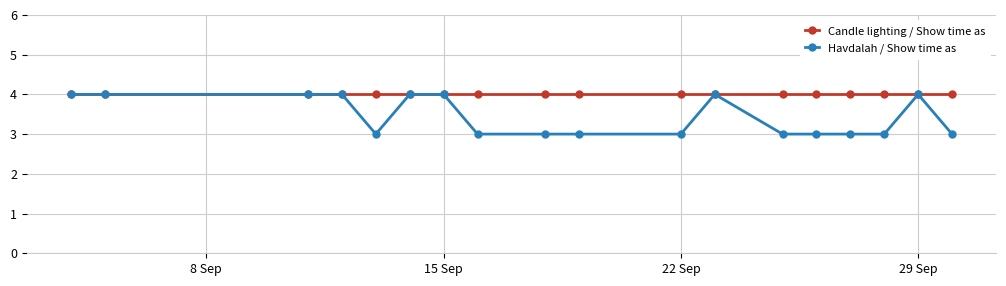

List the series in order of their overall mean, lowest first.

Havdalah / Show time as, Candle lighting / Show time as